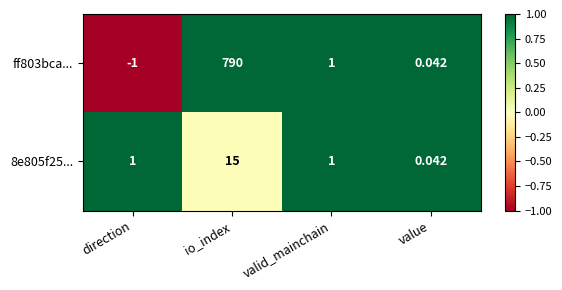

Between io_index and value, which series saw the biggest shift?

ff803bca...